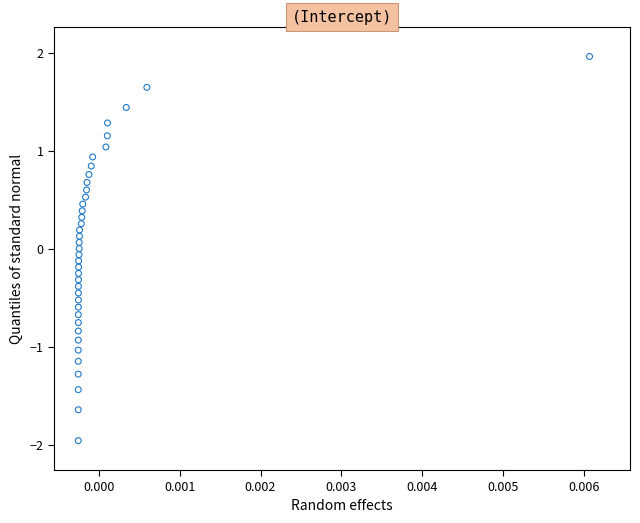

What is the range of Y values (max minus min)?

3.9